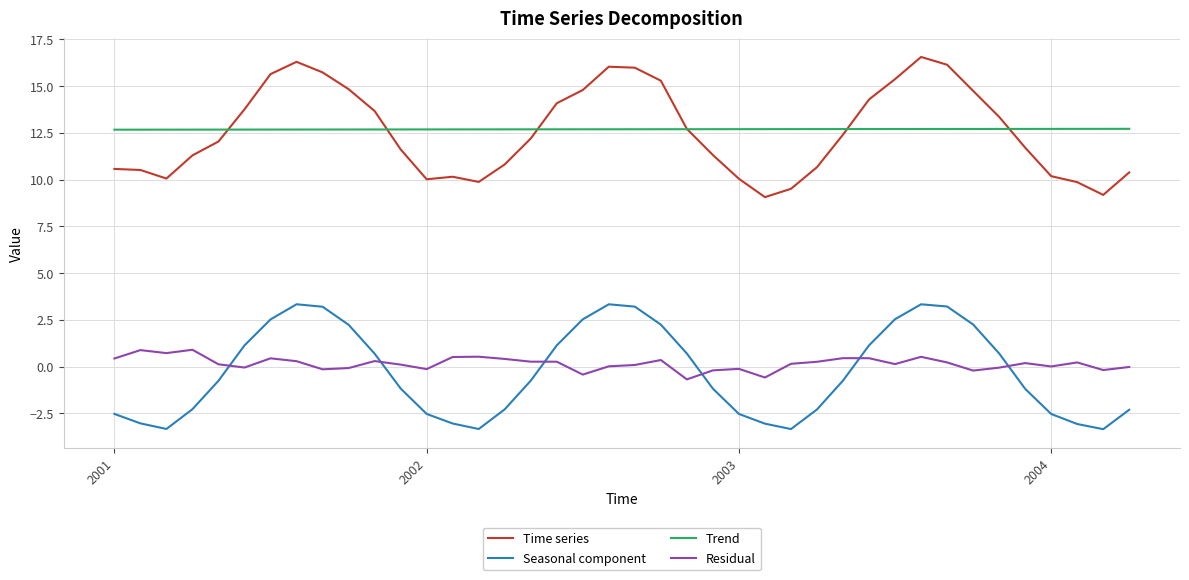

What is the maximum value shown in the chart?

16.6